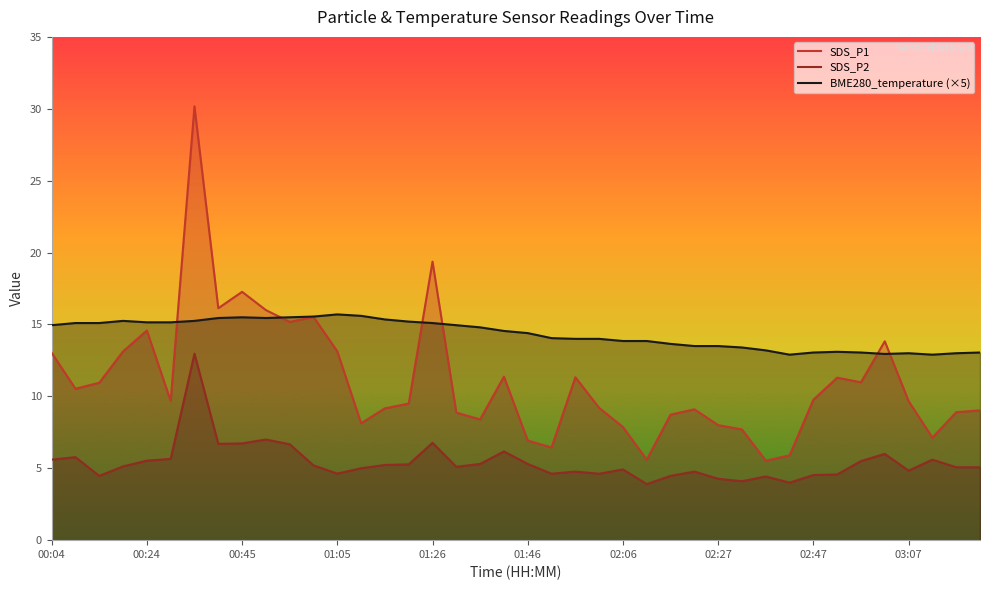

What is the sum of the SDS_P2 values at 01:00 and 02:17?

9.7